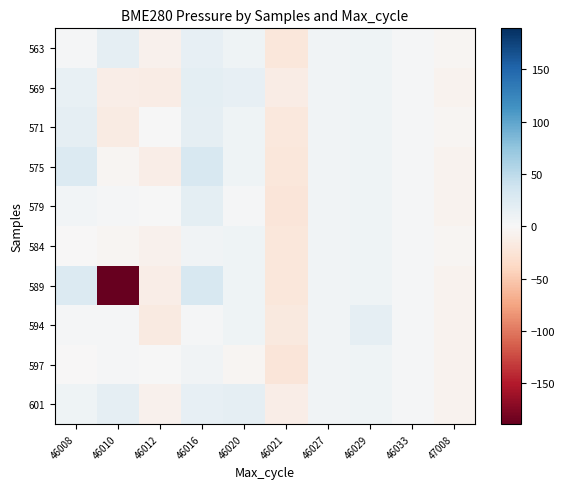

Reading left to right, what are all the values shown in this chart?

563: 46008=1.6	46010=17.6	46012=-8.5	46016=16.2	46020=8.8	46021=-21.5	46027=6.9	46029=7.8	46033=1.5	47008=-3.4
569: 46008=13.6	46010=-12.0	46012=-14.5	46016=18.9	46020=16.2	46021=-14.5	46027=6.9	46029=7.8	46033=1.5	47008=-7.3
571: 46008=17.6	46010=-15.8	46012=0.6	46016=17.6	46020=8.4	46021=-19.7	46027=6.9	46029=7.8	46033=1.5	47008=-3.4
575: 46008=26.4	46010=-3.0	46012=-12.1	46016=31.0	46020=8.8	46021=-21.5	46027=6.9	46029=7.8	46033=1.5	47008=-7.3
579: 46008=5.5	46010=1.6	46012=0.6	46016=18.9	46020=1.6	46021=-23.3	46027=6.9	46029=7.8	46033=1.5	47008=-7.3
584: 46008=-0.4	46010=-4.0	46012=-8.5	46016=7.2	46020=8.8	46021=-21.5	46027=6.9	46029=7.8	46033=1.5	47008=-4.0
589: 46008=26.4	46010=-189.2	46012=-12.1	46016=31.0	46020=8.8	46021=-21.5	46027=6.9	46029=7.8	46033=1.5	47008=-7.3
594: 46008=1.6	46010=1.5	46012=-17.6	46016=1.6	46020=8.8	46021=-18.0	46027=6.9	46029=17.3	46033=1.5	47008=-7.3
597: 46008=-0.4	46010=1.5	46012=0.6	46016=7.2	46020=-3.4	46021=-23.3	46027=6.9	46029=7.8	46033=1.5	47008=-7.3
601: 46008=8.4	46010=17.6	46012=-8.5	46016=16.2	46020=17.3	46021=-12.0	46027=6.9	46029=7.8	46033=1.5	47008=-7.3